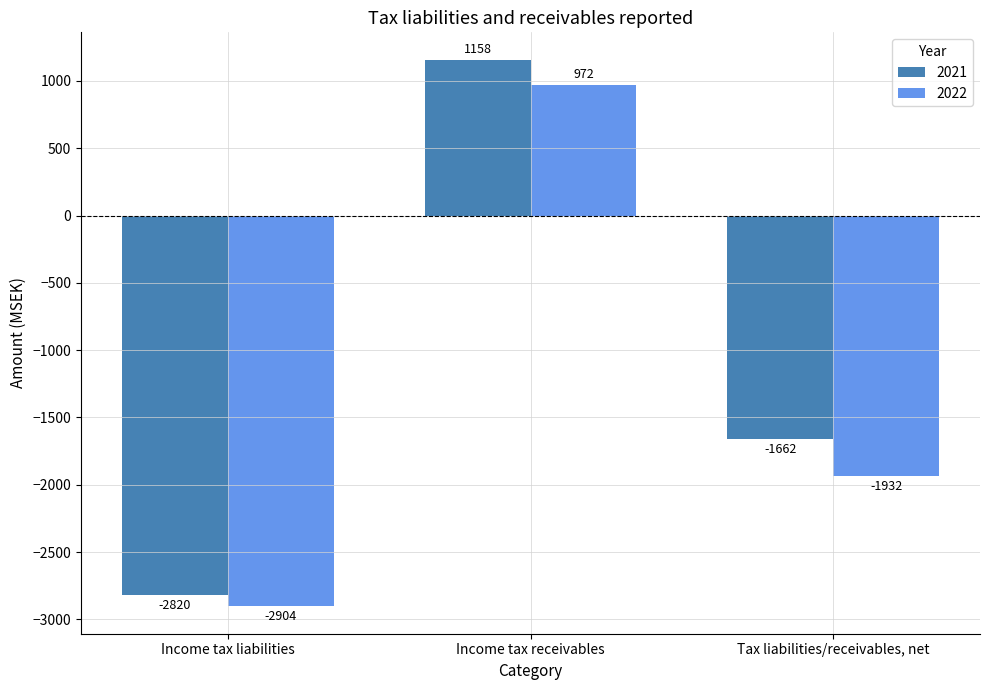

Which series has the largest total across all categories?

2021